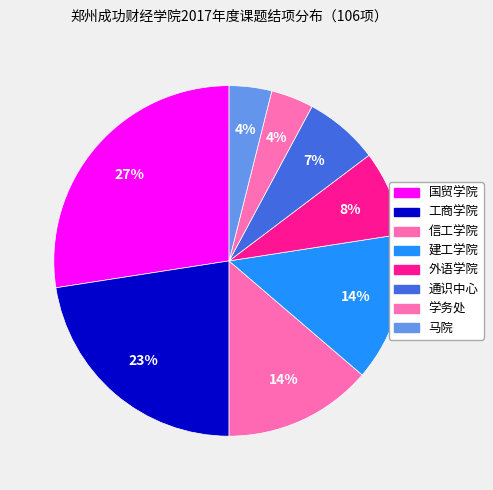

What is the smallest slice in the pie chart?

马院